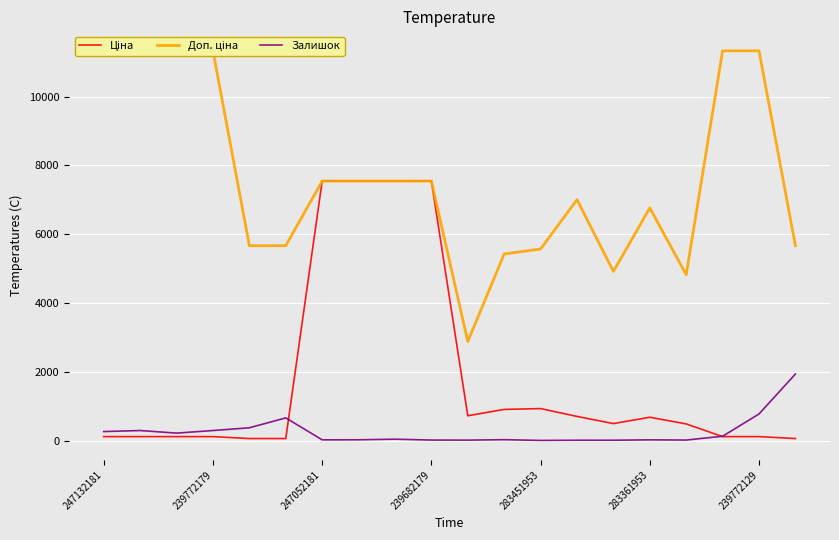

The Залишок series shows 13.0 at 239682179. True or false?

True